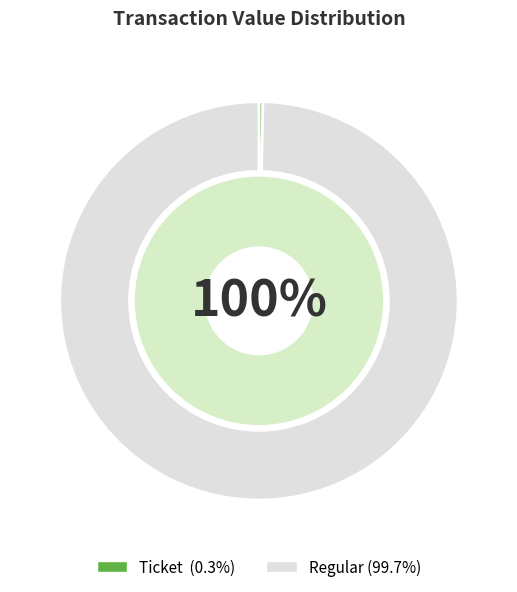

To the nearest percent, what is the average slice percentage?

50%